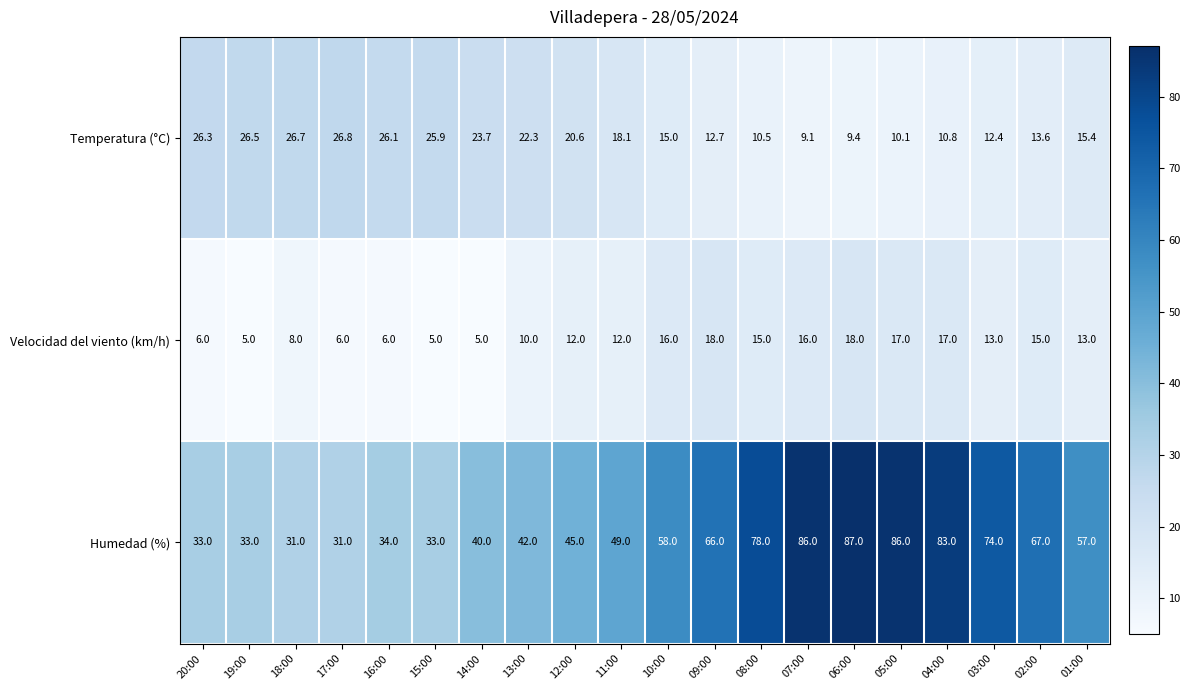

The value of Velocidad del viento (km/h) at 09:00 is 11.9. True or false?

False